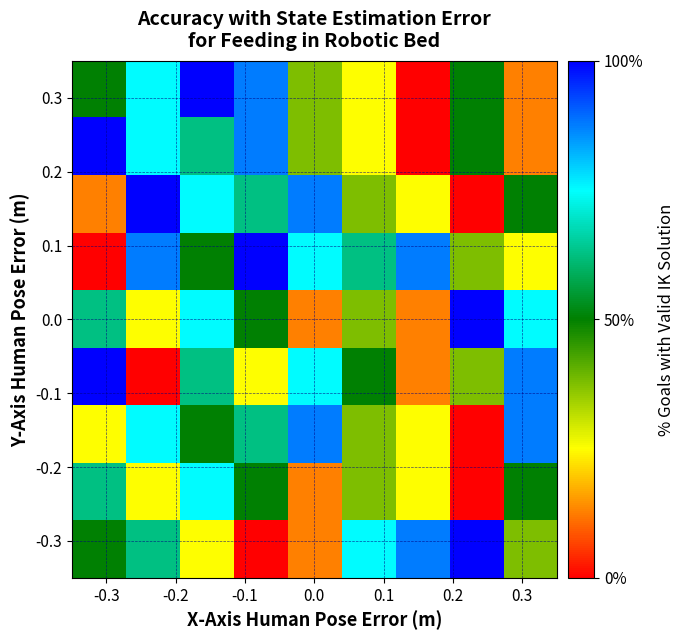

At how many categories does at least one series exceed 83?

8